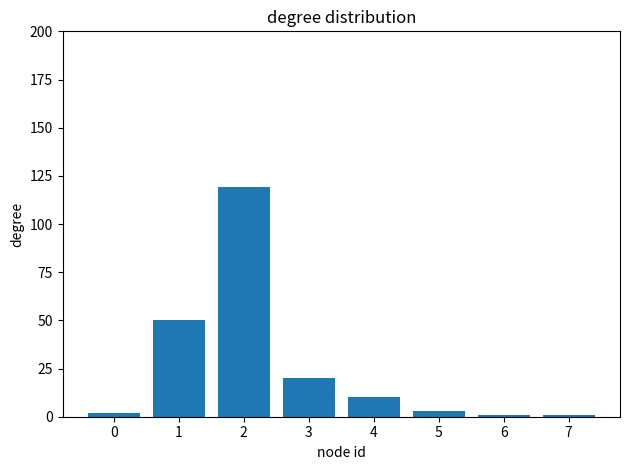

Approximately how many times larger is the value at 6 compared to 4?

0.1